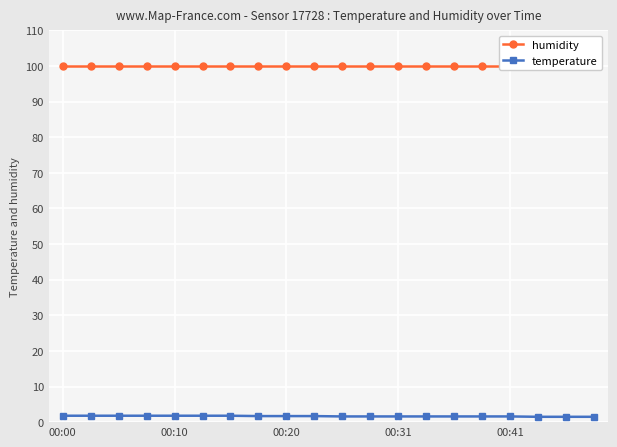

The temperature series shows 1.8 at 00:00. True or false?

True